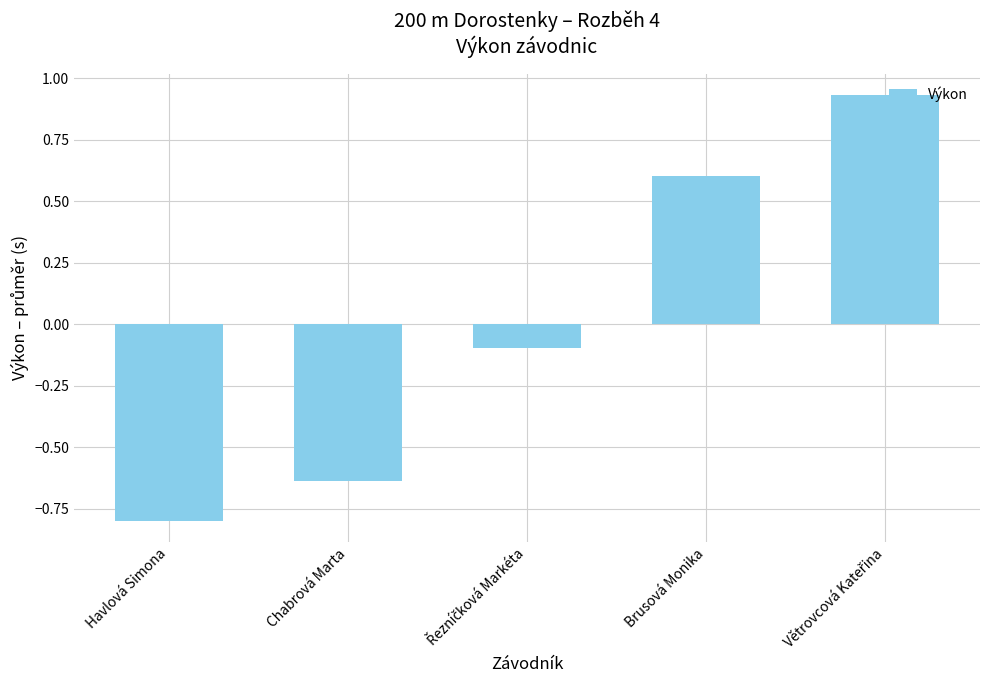

Count the number of categories in the chart.

5